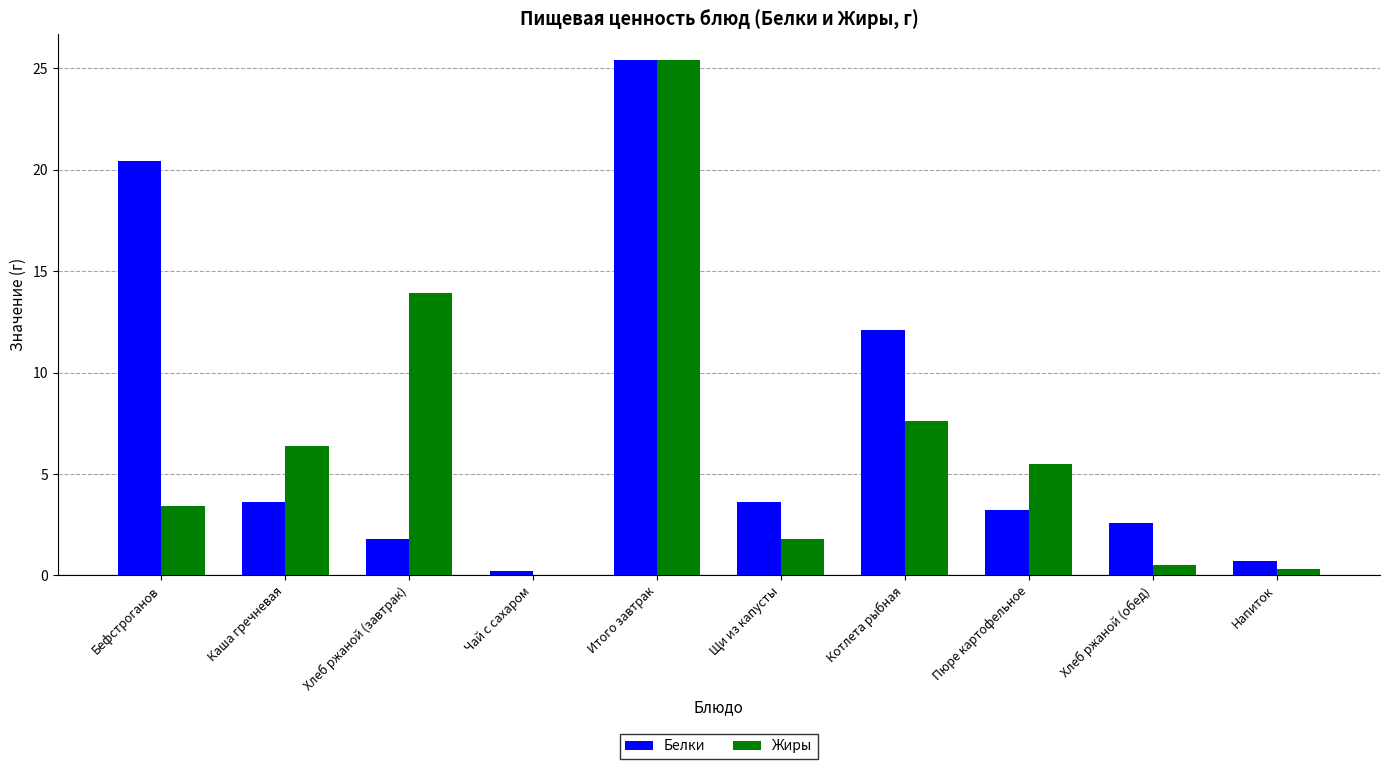

Where does the Жиры series first go above 5?

Каша гречневая